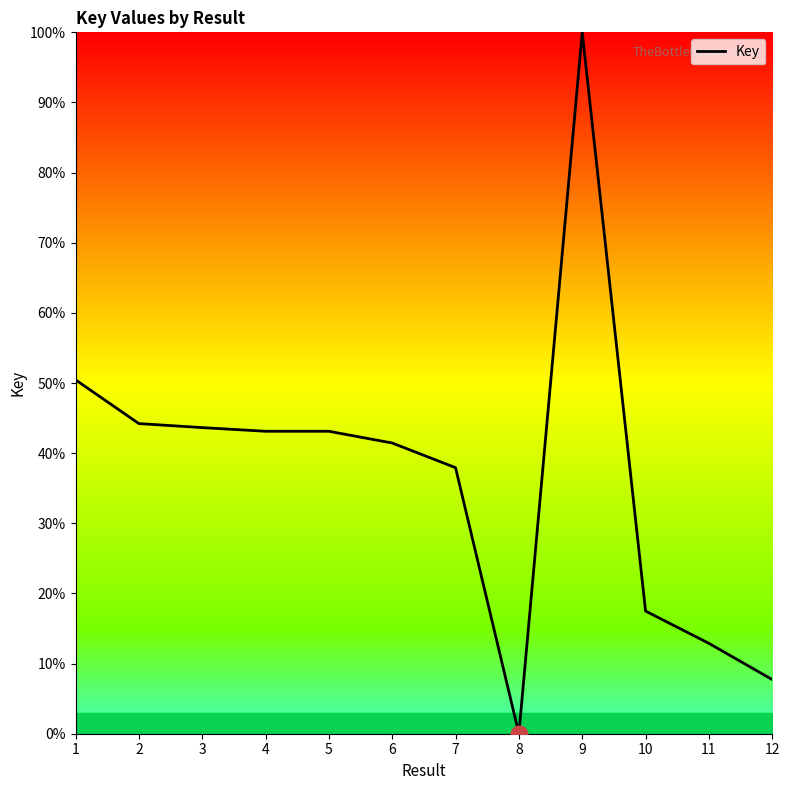

Reading left to right, extract all data points from this chart.

50.5	44.2	43.6	43.1	43.1	41.4	37.9	0.0	100.0	17.5	12.9	7.7